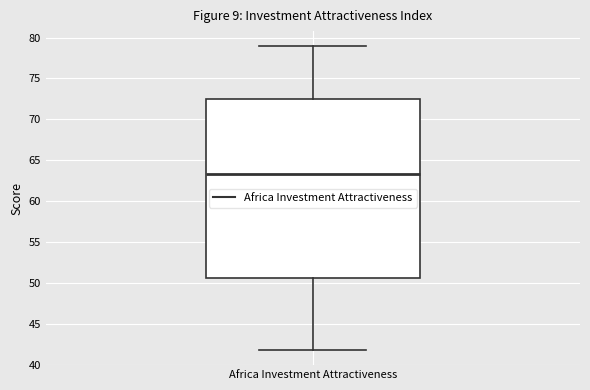

Read this box plot against the y-axis: the position of the median line, the range covered by the box, and the ends of both whiskers. The values are not printed on the chart, so give them approximately, as read against the axis.

median 63.5, box 50.5 to 72.5, whiskers 42.0 to 79.0